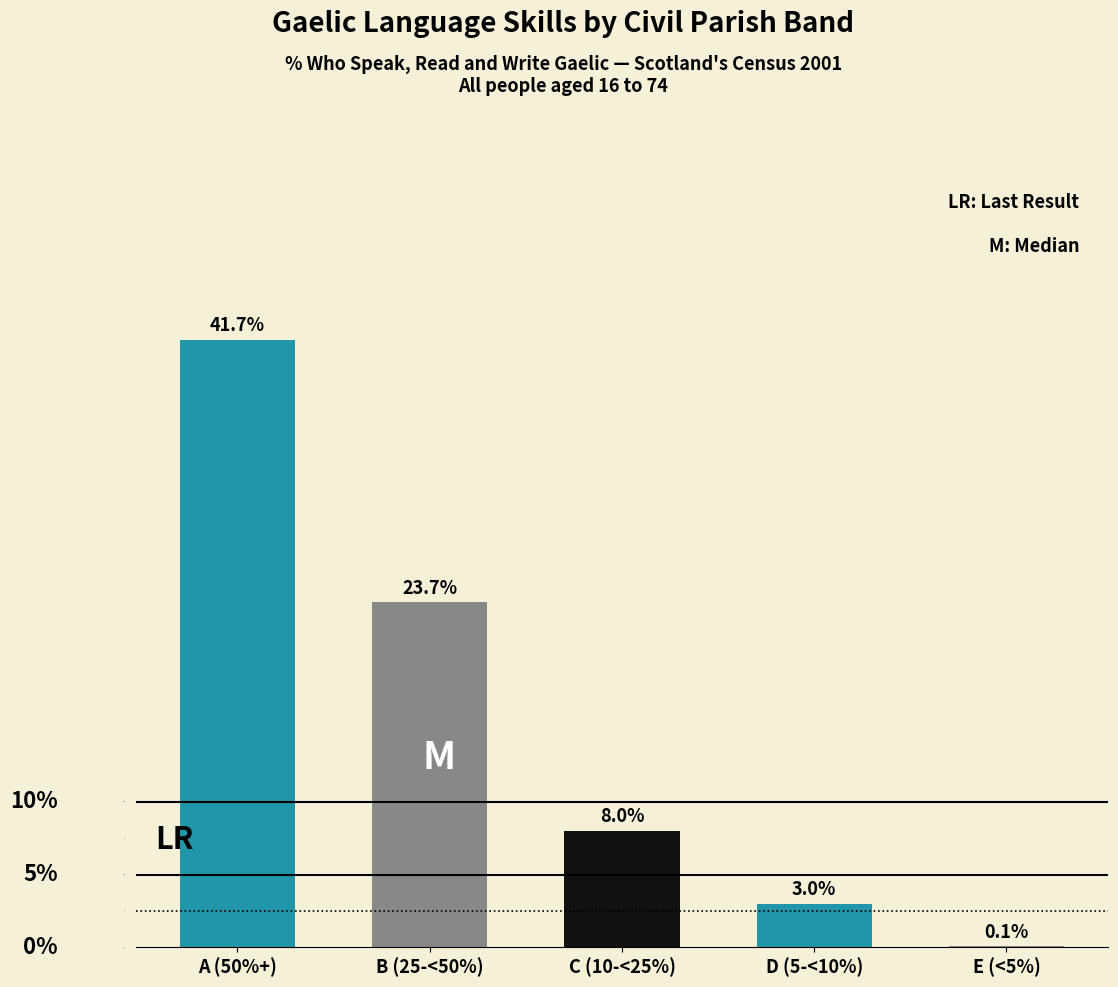

Reading left to right, extract all data points from this chart.

A (50%+)=41.7	B (25-<50%)=23.7	C (10-<25%)=8.0	D (5-<10%)=3.0	E (<5%)=0.1